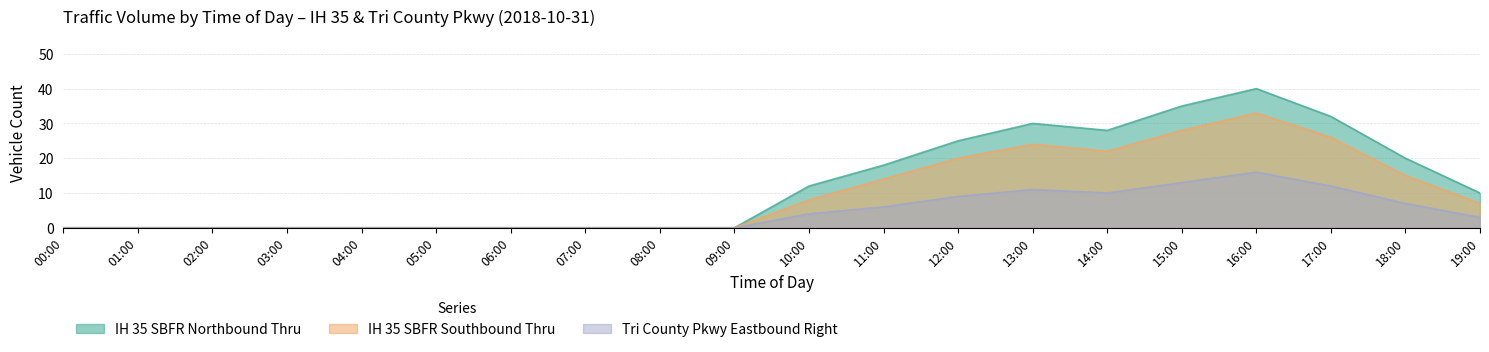

What is the spread (max minus min) of values at 11:00?

12